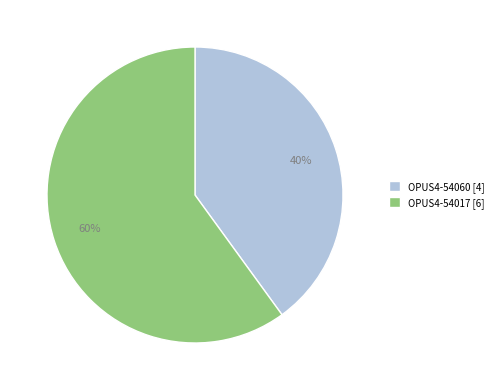

The OPUS4-54060 slice represents 50% of the pie. True or false?

False